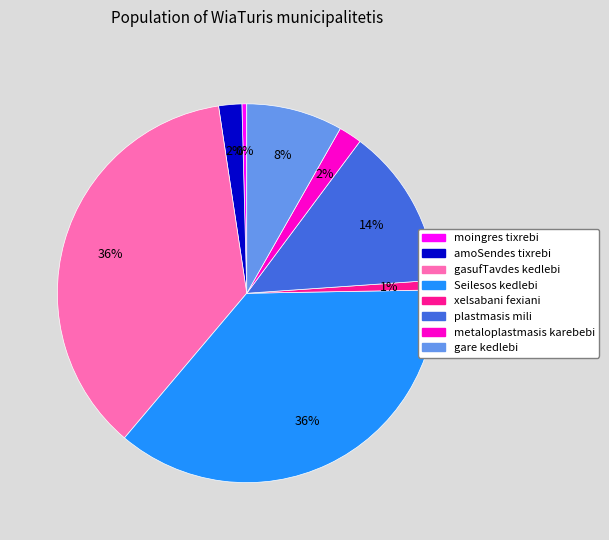

To the nearest percent, what is the combined percentage of plastmasis mili and gare kedlebi?

22%